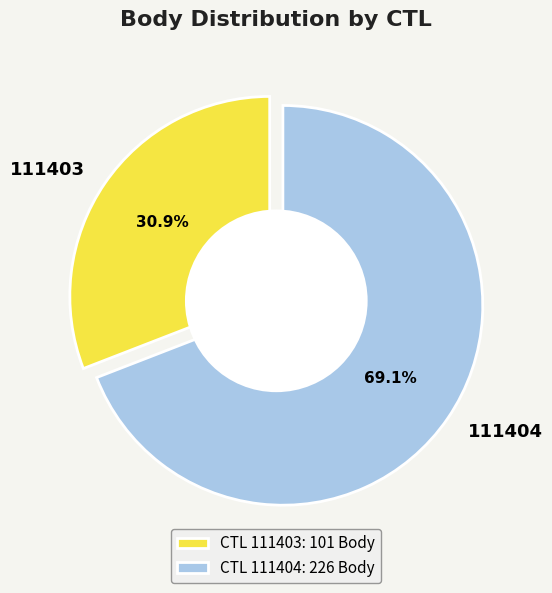

How many slices are in this pie chart?

2